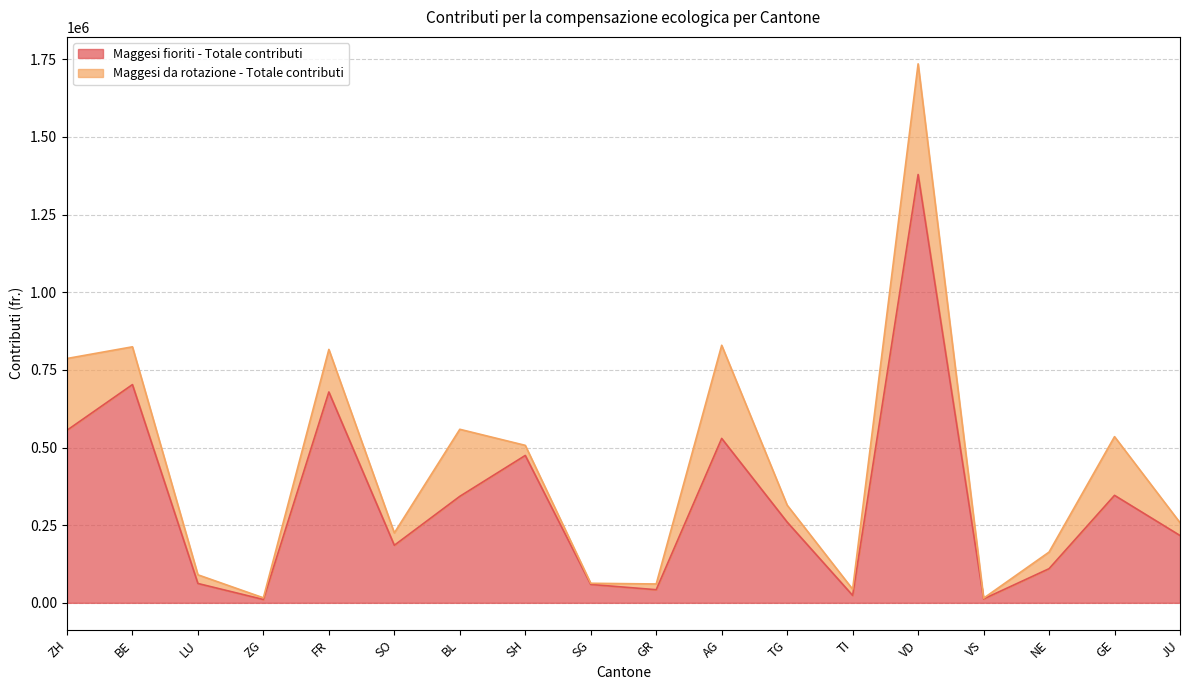

At which category does the chart reach its minimum across all series?

ZG